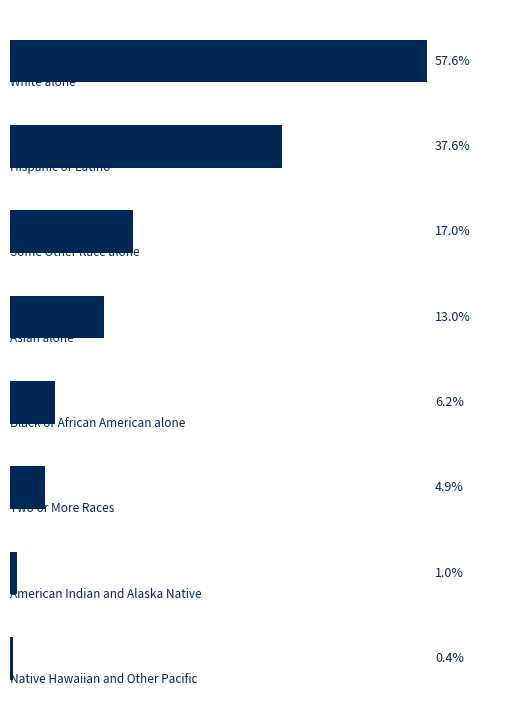

Are the bars horizontal?

Yes